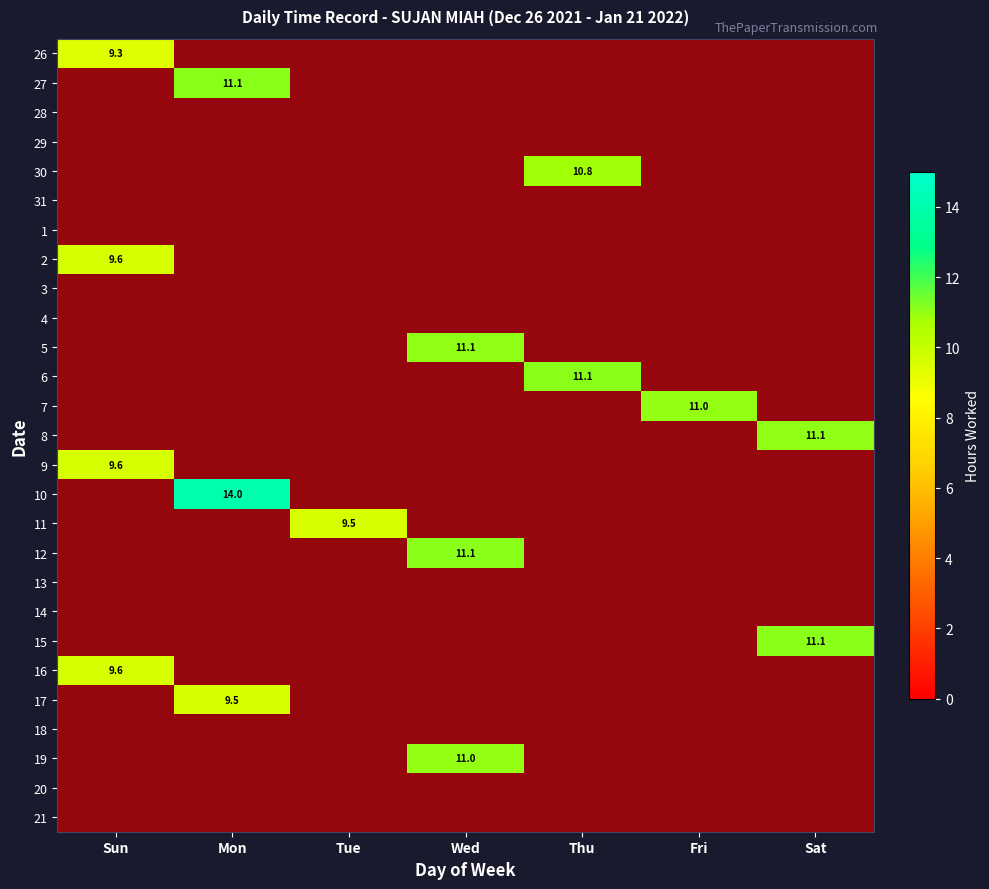

At how many categories does at least one series exceed 13?

1